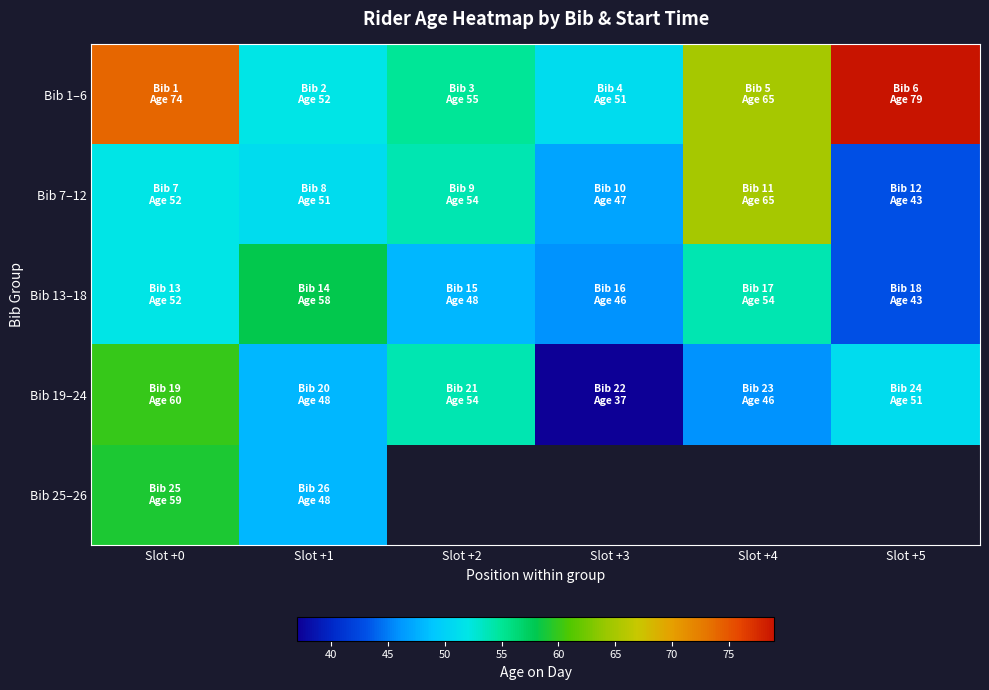

Which series has the largest range (max minus min)?

Bib 1–6